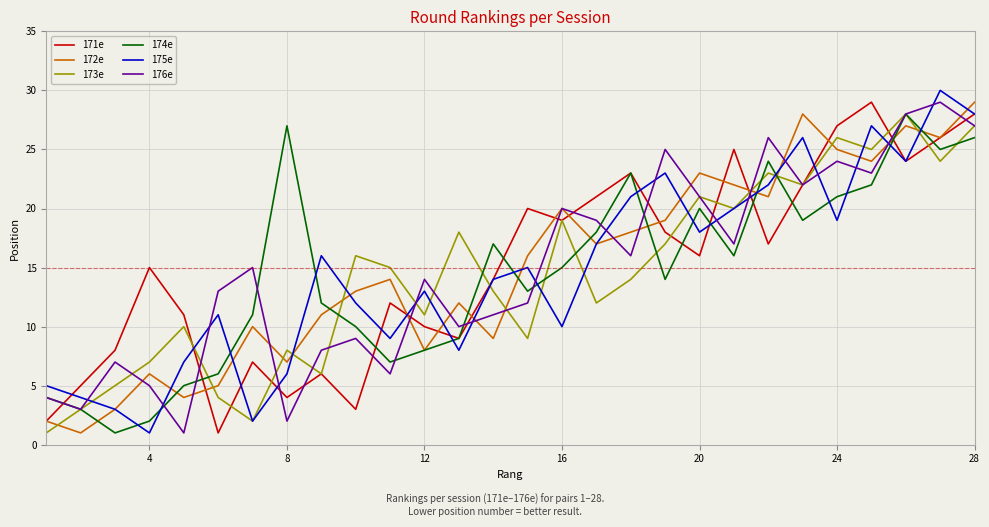

What is the minimum value for 172e?

1